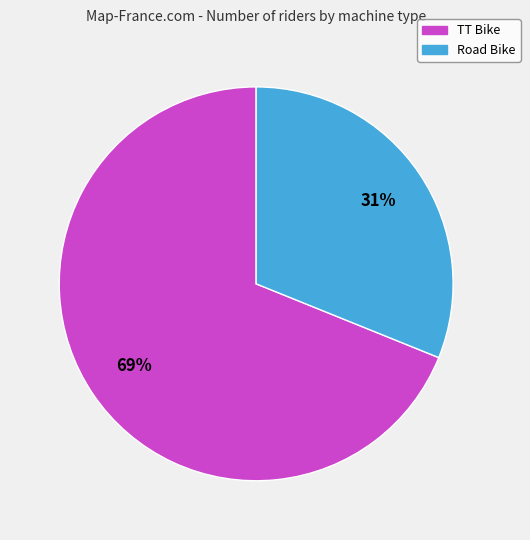

Which category has the smallest portion of the pie?

Road Bike